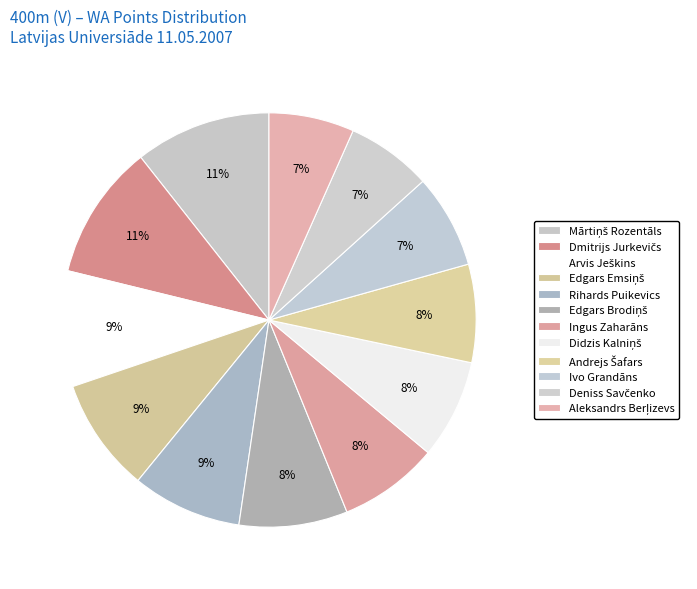

How many slices are in this pie chart?

12